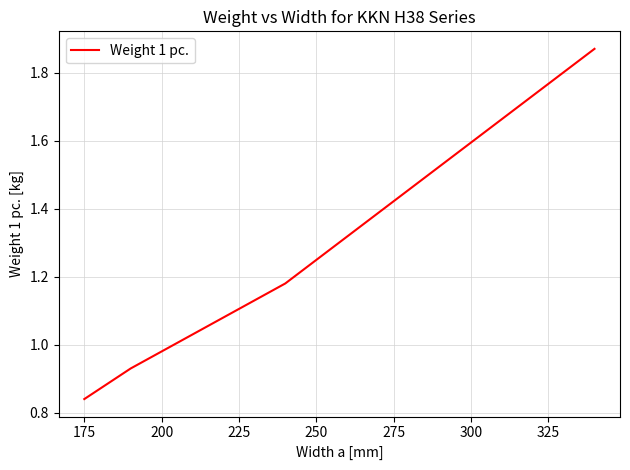

Does the chart display data point markers on the line(s)?

No